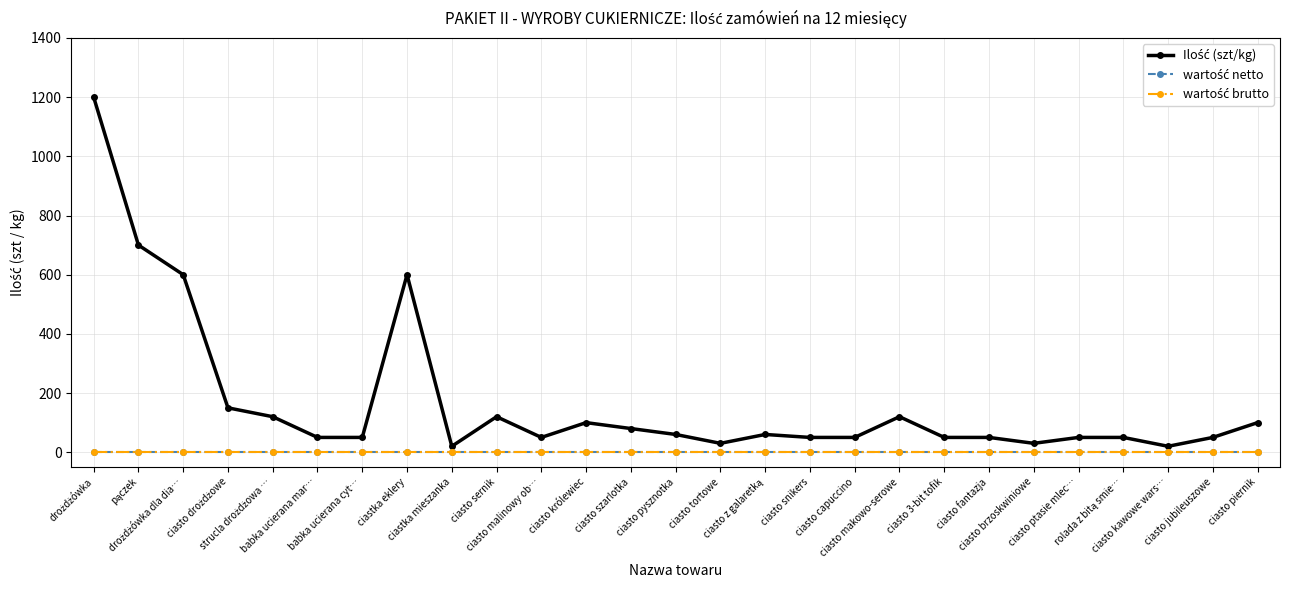

Does the chart have visible grid lines?

Yes